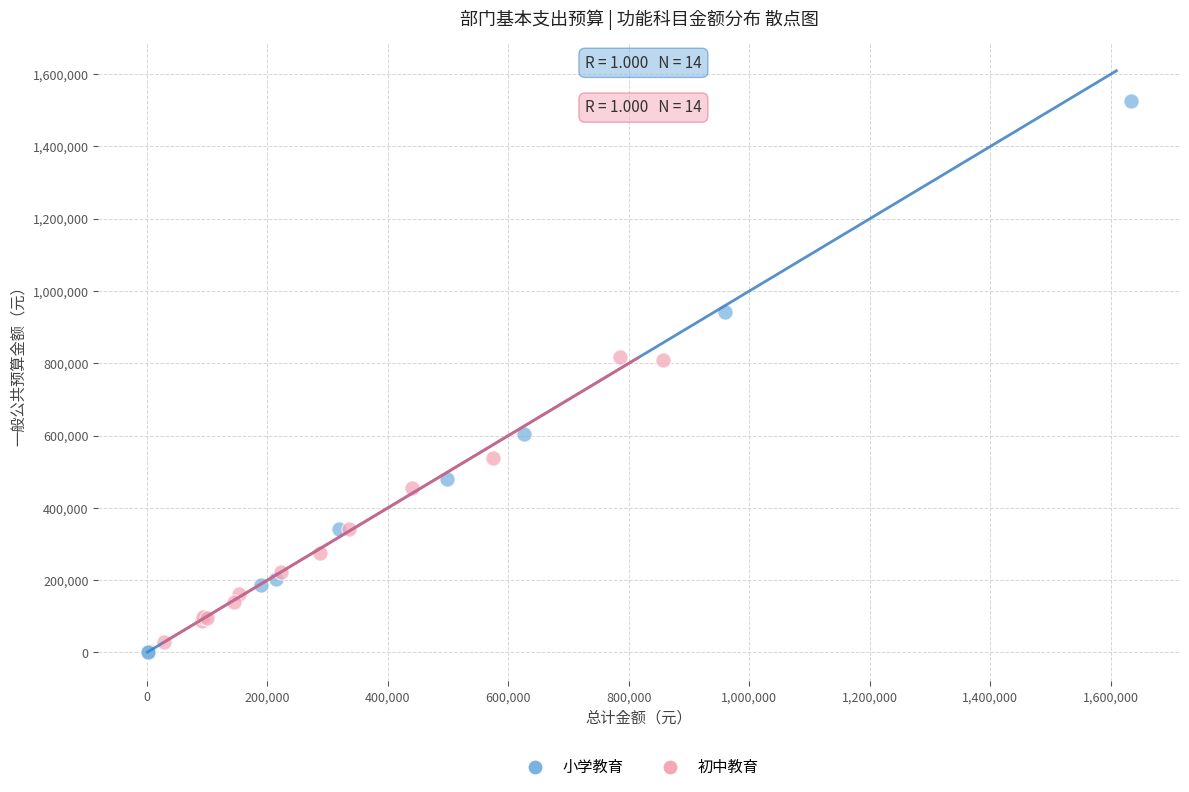

Which series has the largest Y range (max minus min)?

小学教育